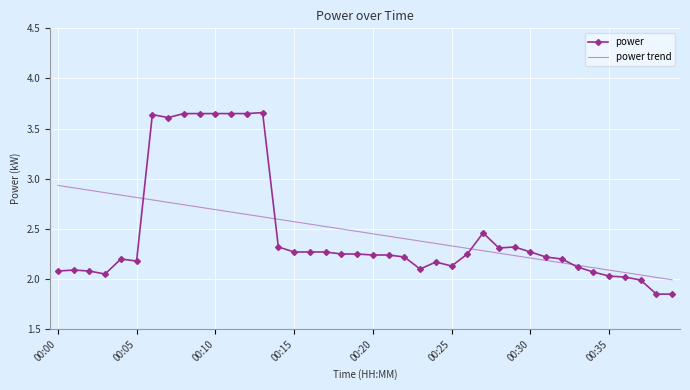

What is the difference between the maximum and second lowest values in the power trend series?

0.9